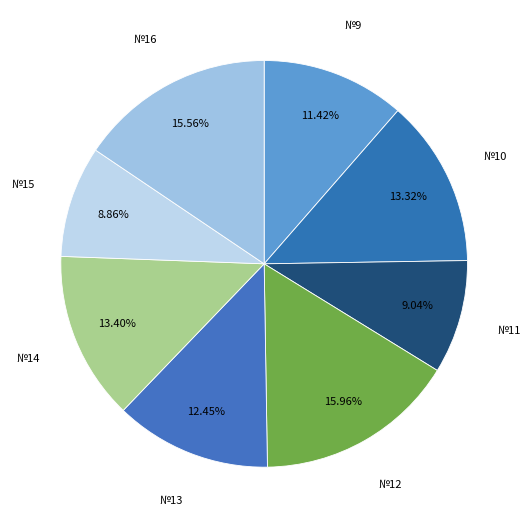

Which category has the biggest portion of the pie?

12